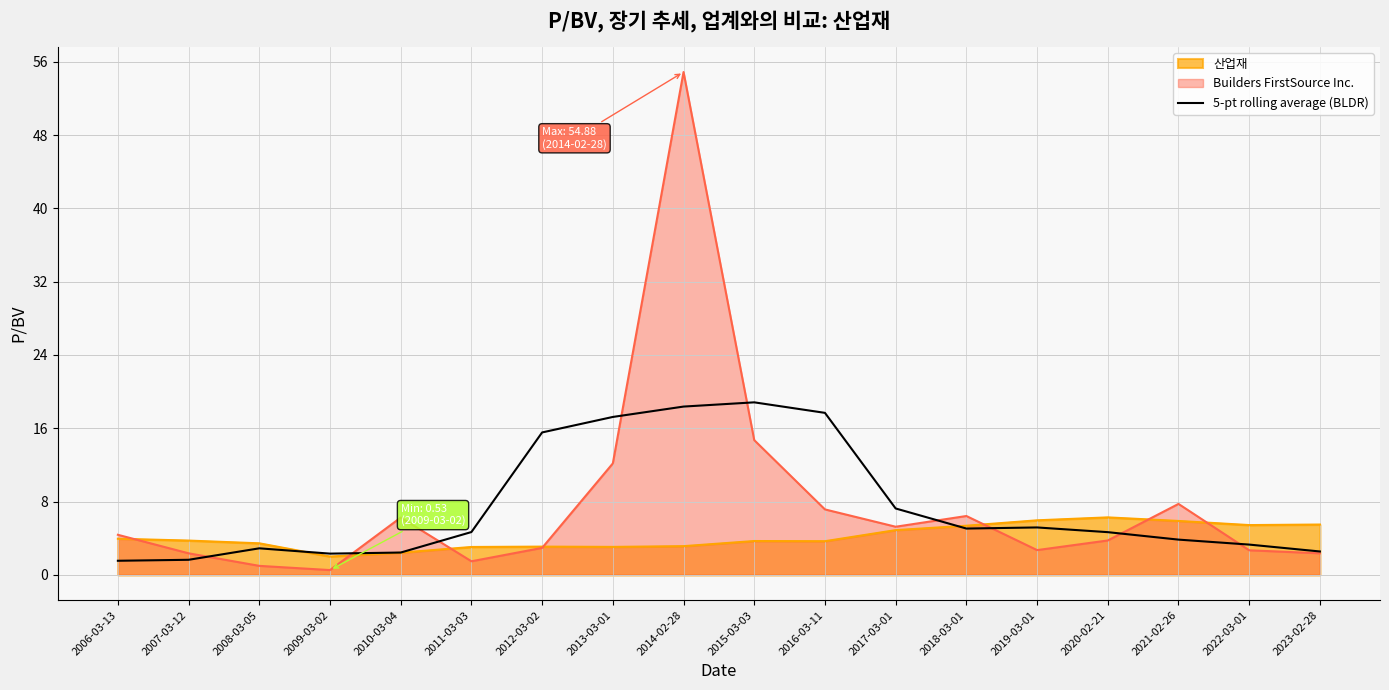

Reading right to left, what are all the values shown in this chart?

2023-02-28=2.6	2022-03-01=3.3	2021-02-26=3.9	2020-02-21=4.7	2019-03-01=5.2	2018-03-01=5.1	2017-03-01=7.3	2016-03-11=17.7	2015-03-03=18.8	2014-02-28=18.4	2013-03-01=17.2	2012-03-02=15.6	2011-03-03=4.7	2010-03-04=2.4	2009-03-02=2.3	2008-03-05=2.9	2007-03-12=1.7	2006-03-13=1.5